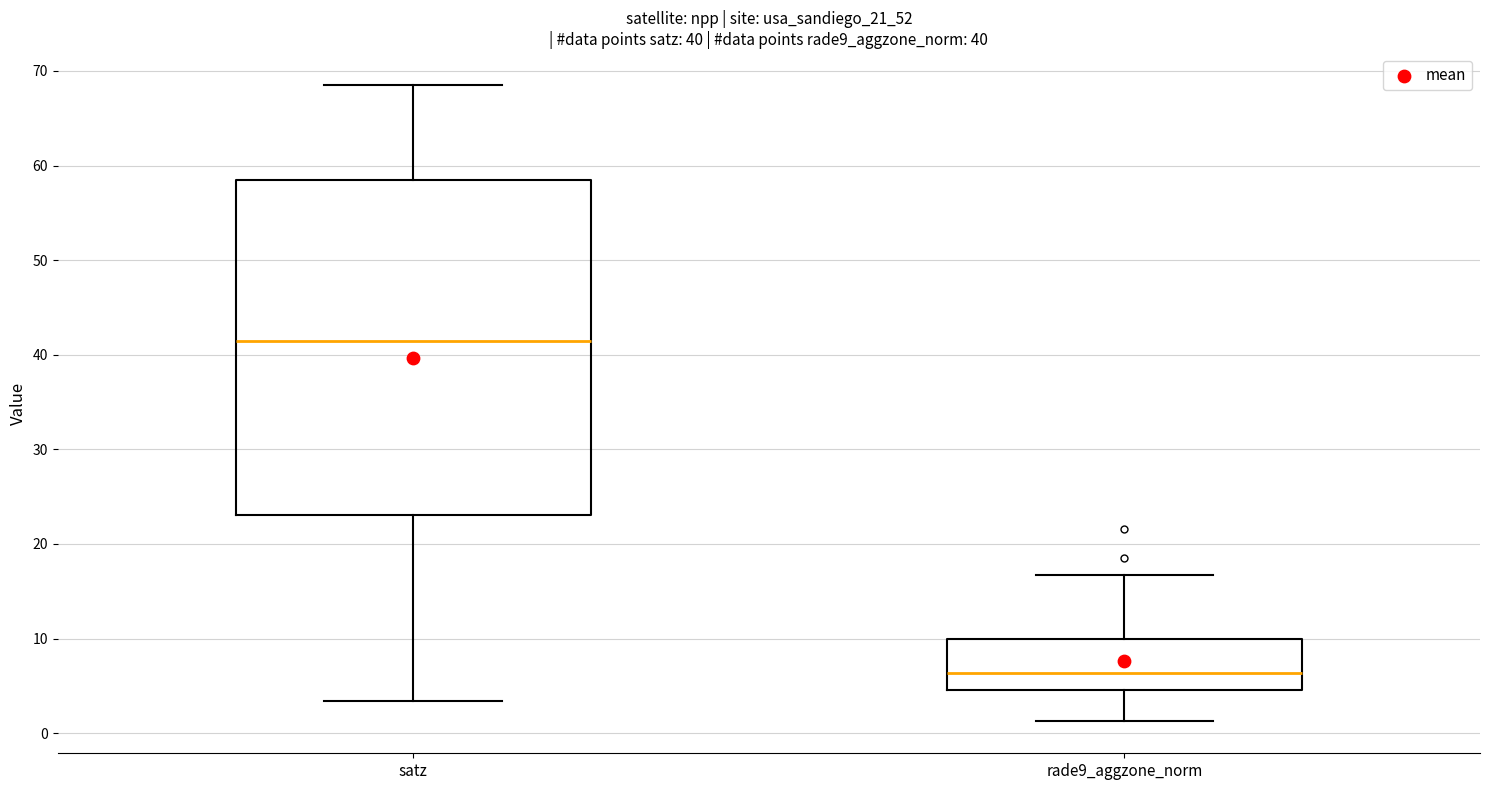

Which box's median line is the lowest?

rade9_aggzone_norm